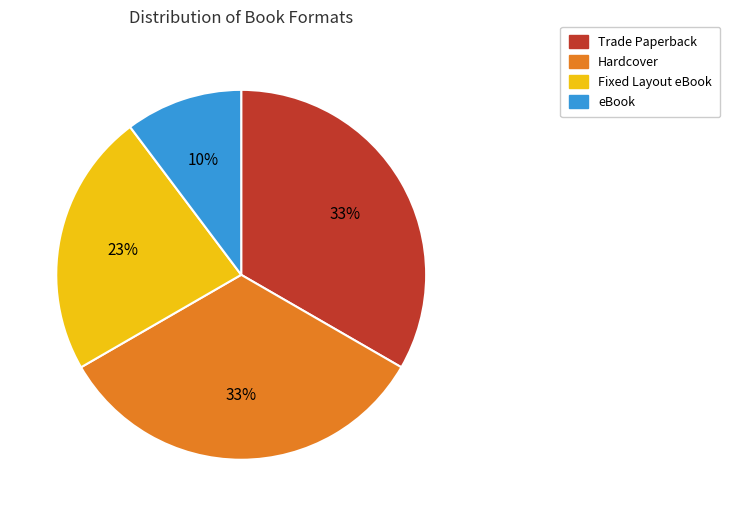

To the nearest percent, what portion does Trade Paperback represent?

33%